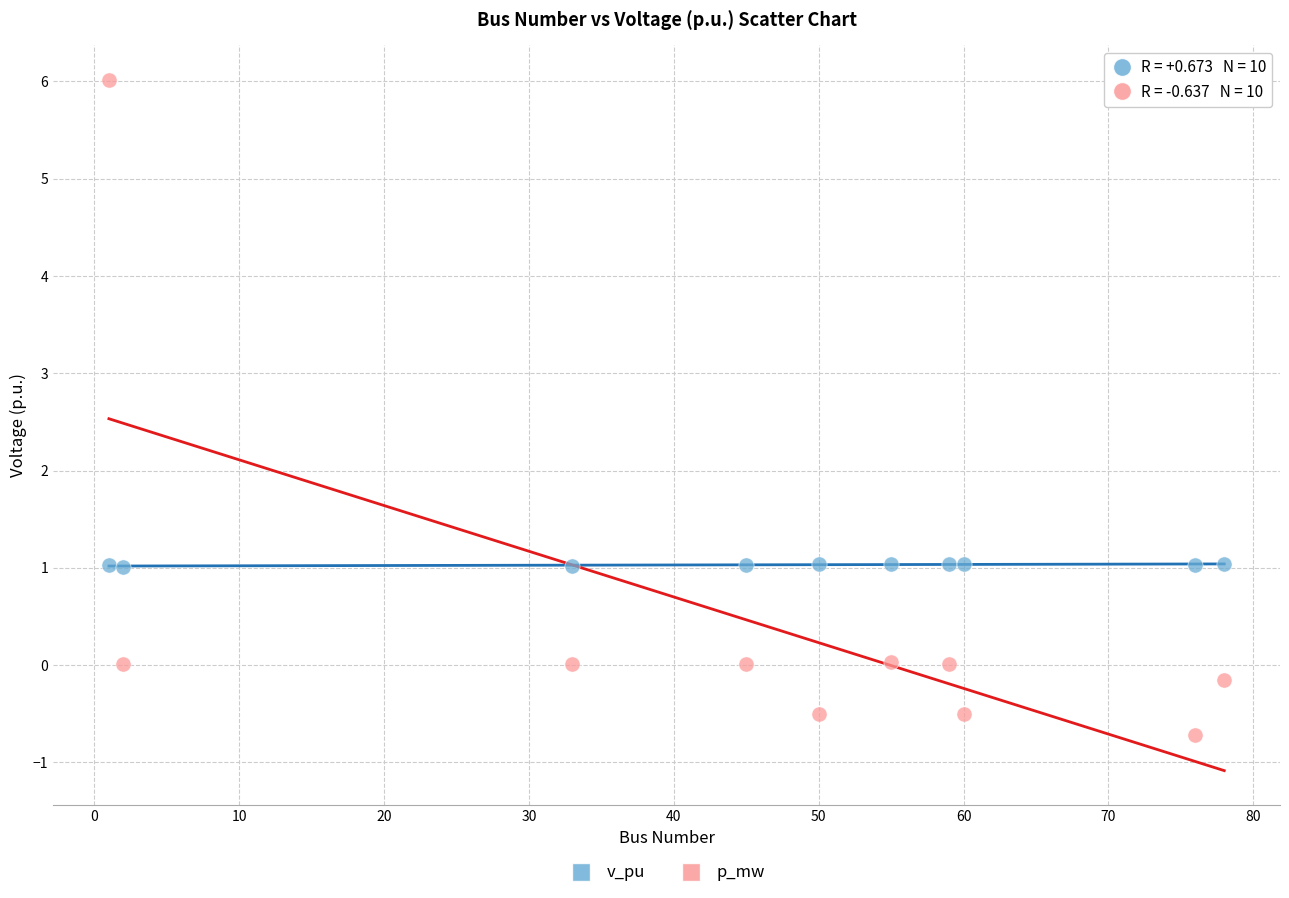

Across all data points, what is the range of Y values (max minus min)?

6.7